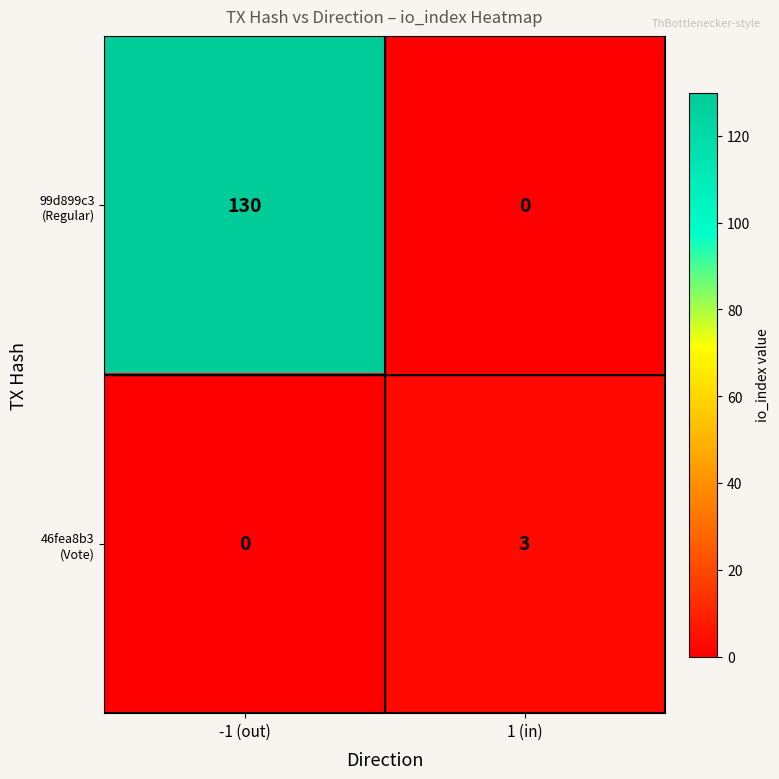

Which category has the highest value across all series?

-1 (out)